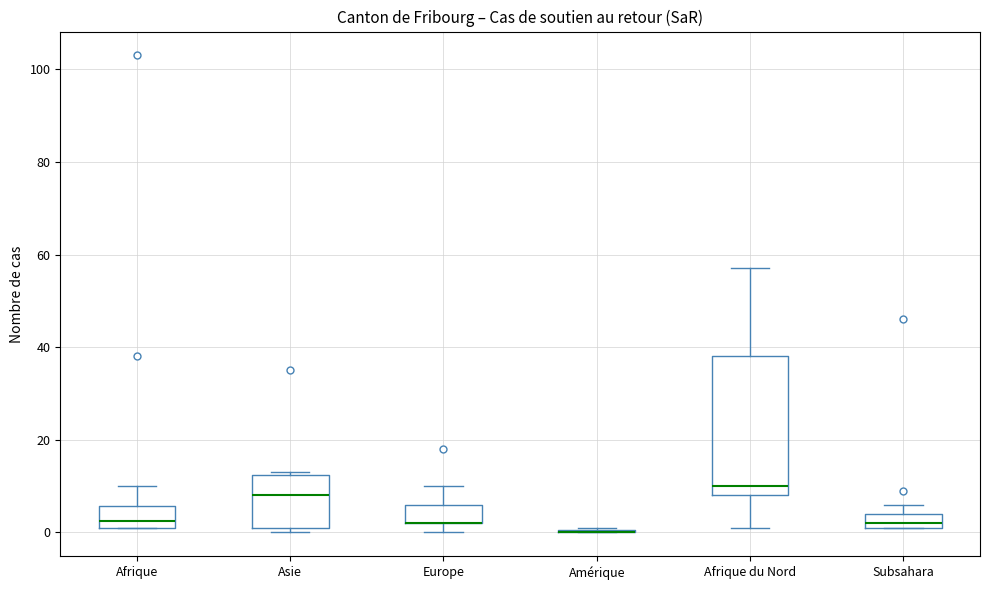

Where is the lower edge of the box for Subsahara on the y-axis? The values are not printed on the chart, so give them approximately, as read against the axis.

2